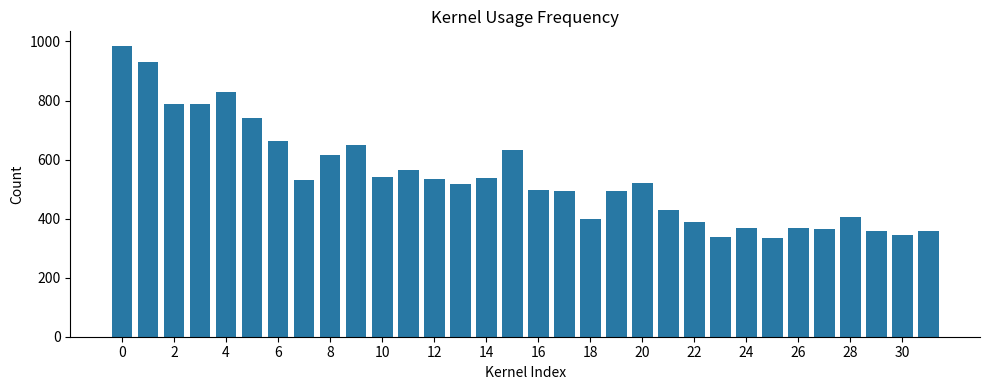

What is the value of the 29th bar from the left?

405